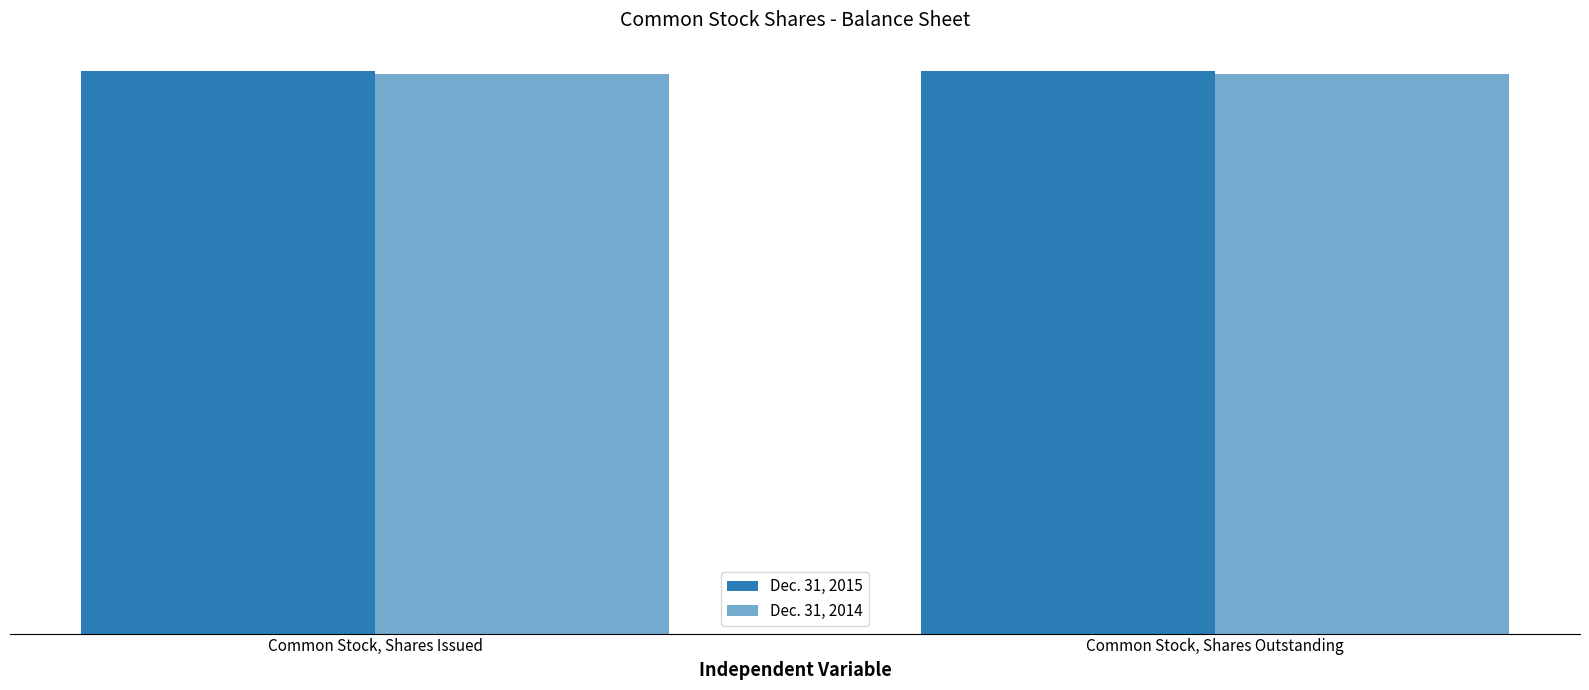

Reading right to left, transcribe all the data shown in this chart.

Dec. 31, 2015: Common Stock, Shares Outstanding=39412877	Common Stock, Shares Issued=39412877
Dec. 31, 2014: Common Stock, Shares Outstanding=39186386	Common Stock, Shares Issued=39186386